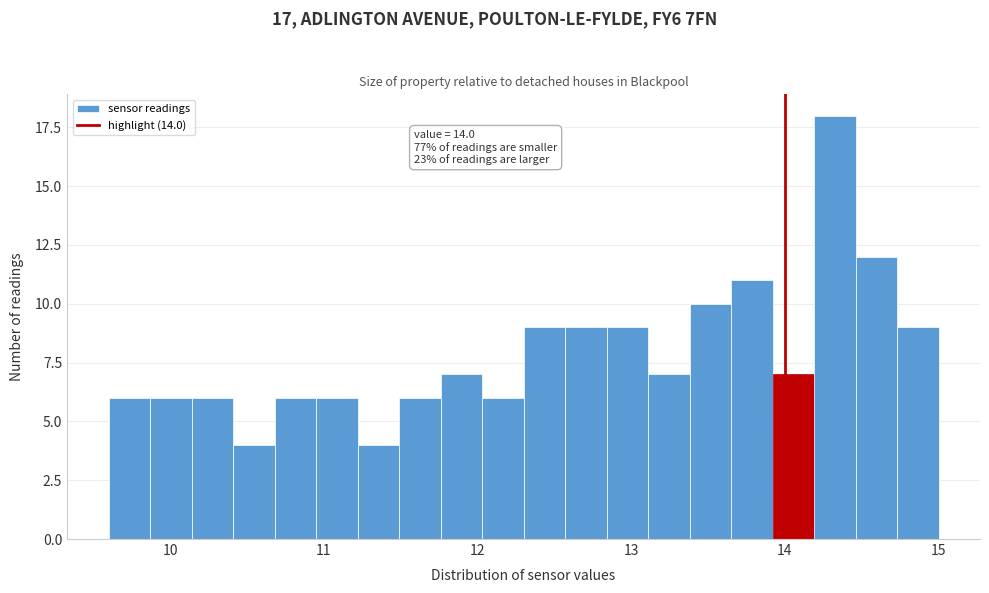

Around what value on the x-axis is the tallest bar? Give the approximate position of its centre, as read against the axis.

14.3